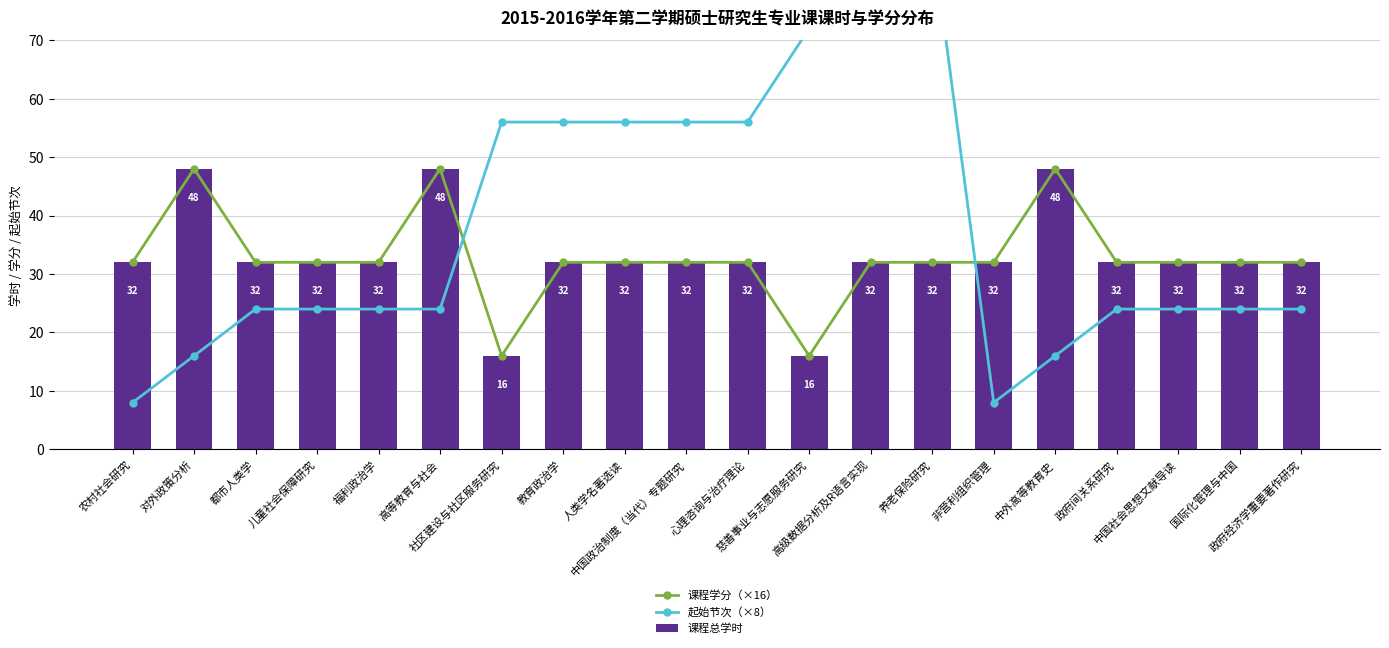

Which category has the highest value in the 起始节次（×8） series?

高级数据分析及R语言实现